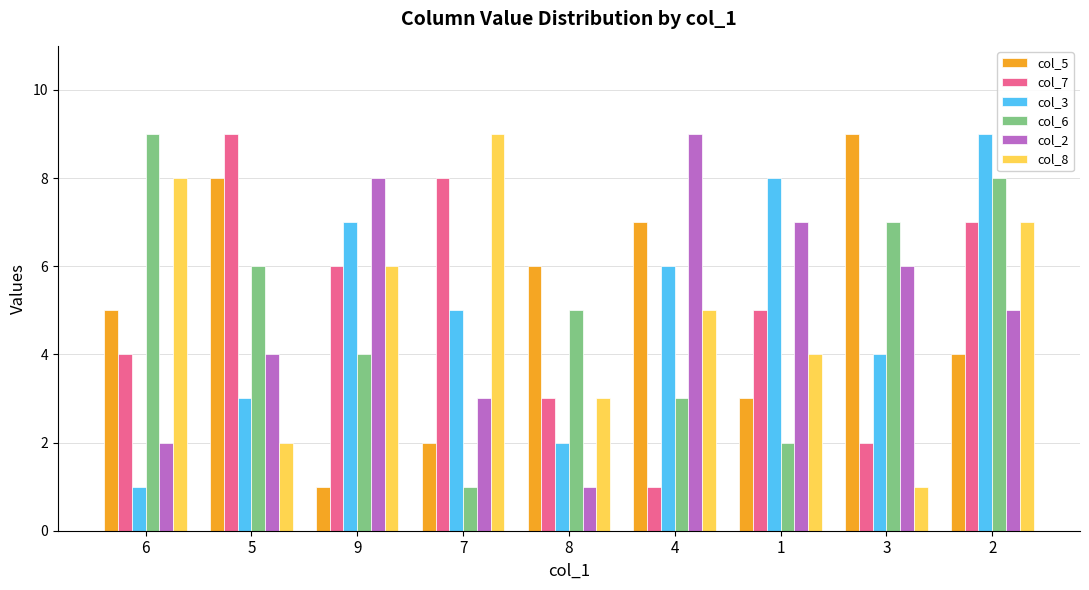

Is the value of col_7 at 5 greater than the value of col_5 at 5?

Yes